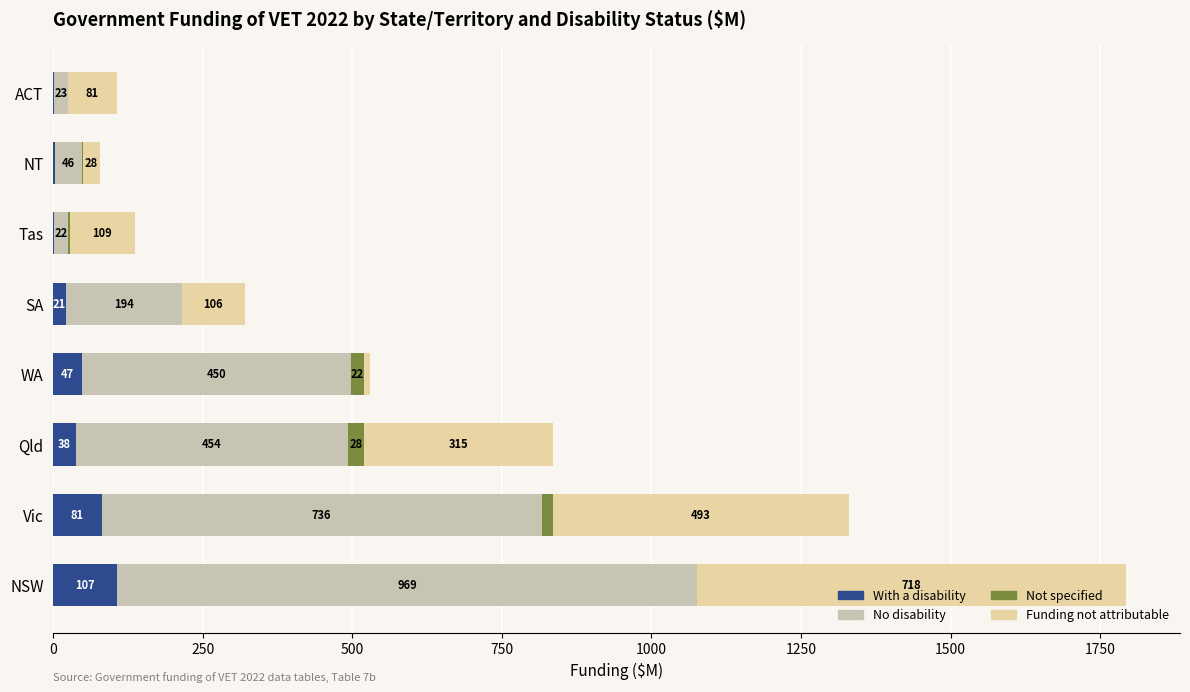

What is the maximum value for With a disability?

107.2